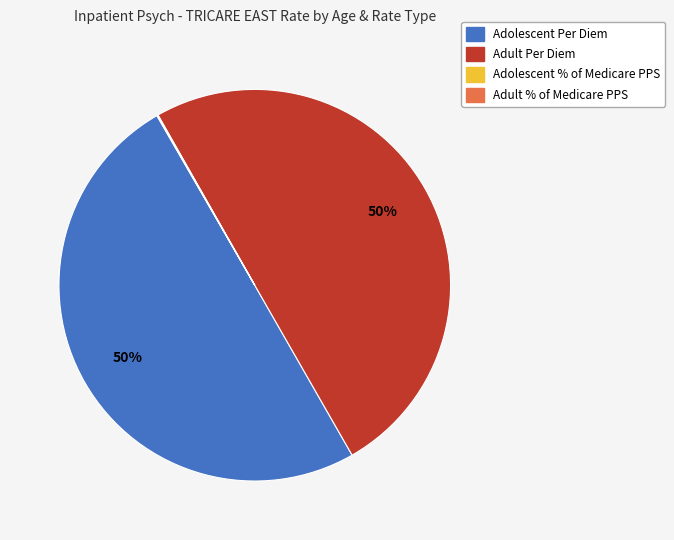

To the nearest percent, what is the average slice percentage?

25%